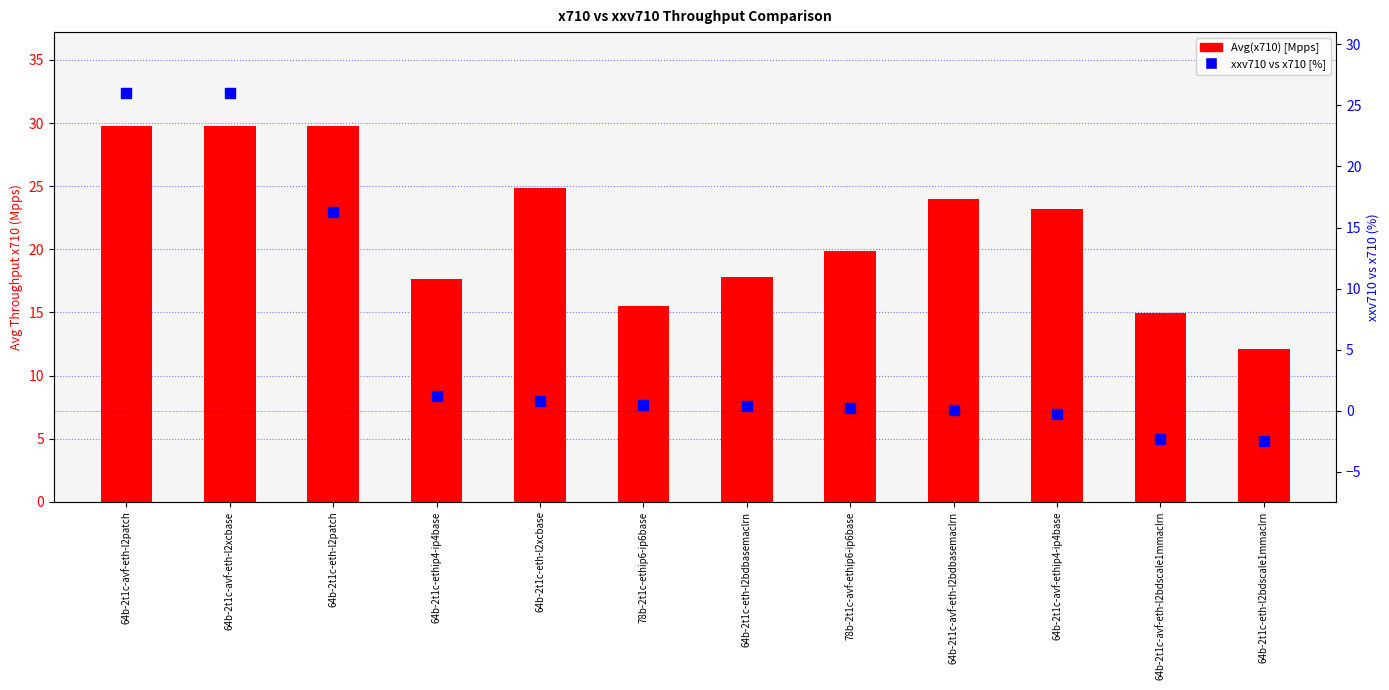

How many values in xxv710 vs x710 [%] are above zero?

9